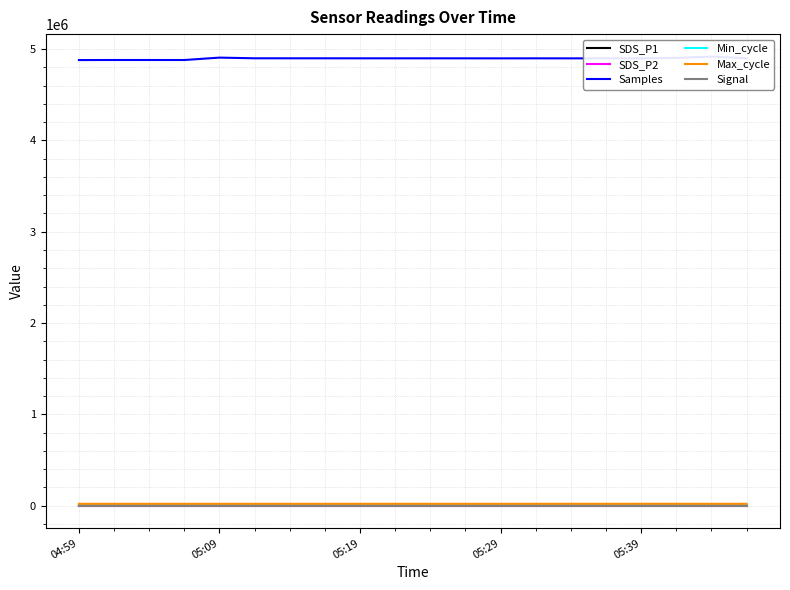

Between 14 and 05:19, which is larger?

05:19